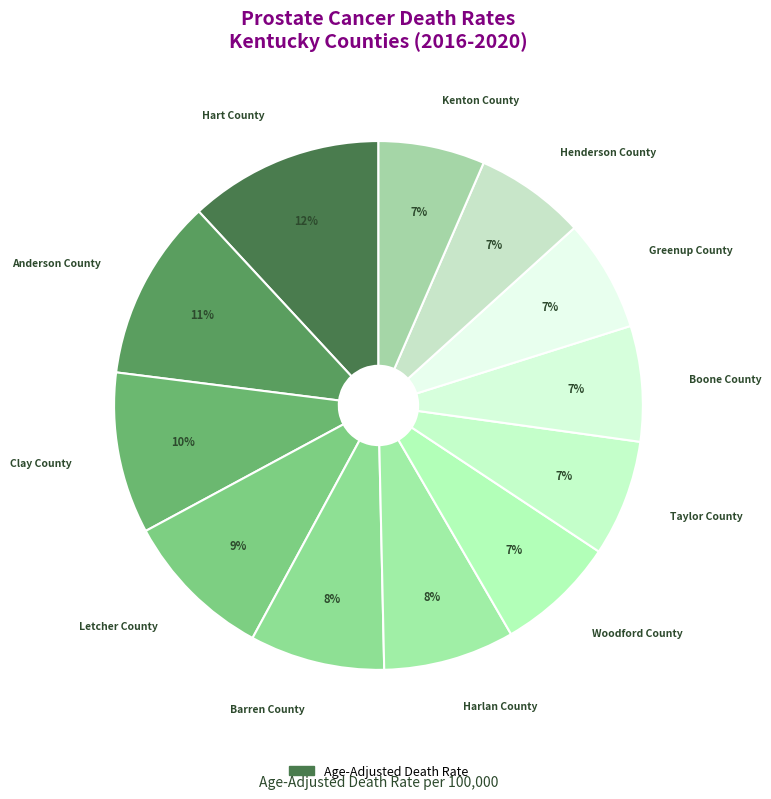

How many segments does this pie chart have?

12